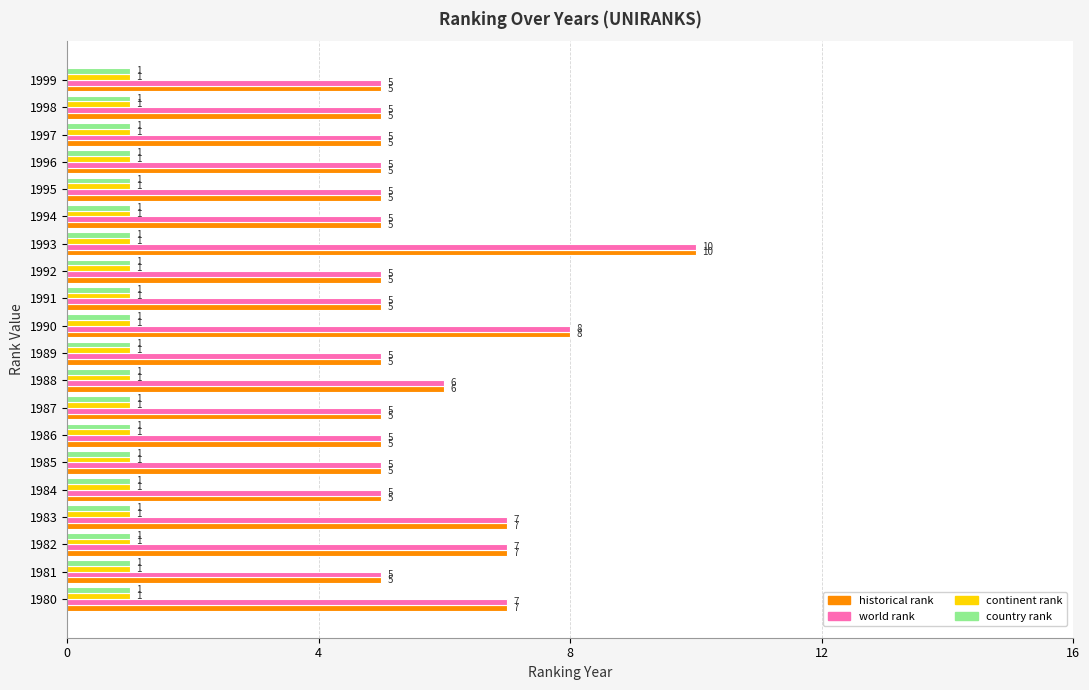

Which category has the highest value in the world rank series?

1993